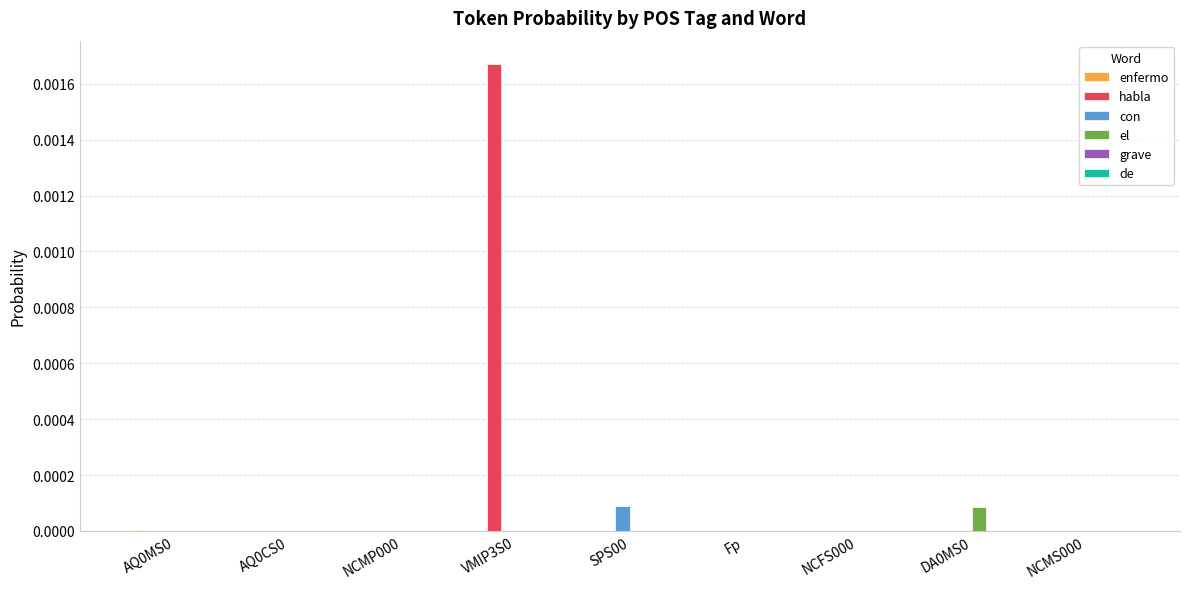

Which series has the largest total across all categories?

habla